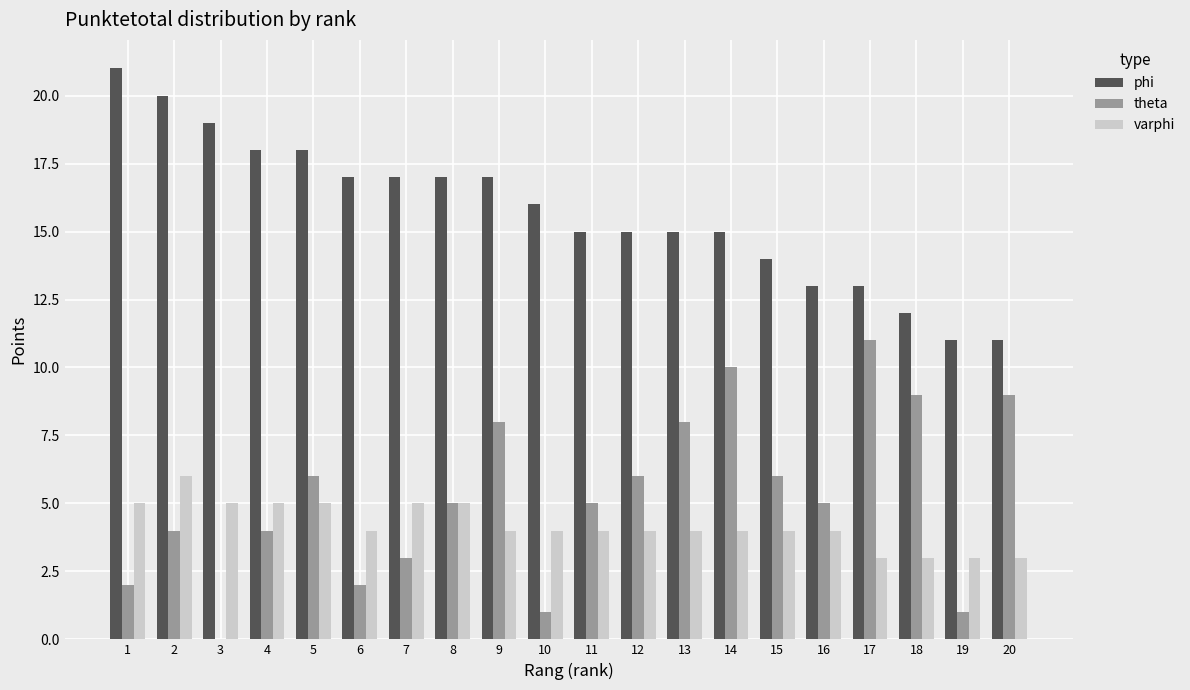

True or false: phi has a value of 13 at 3.

False